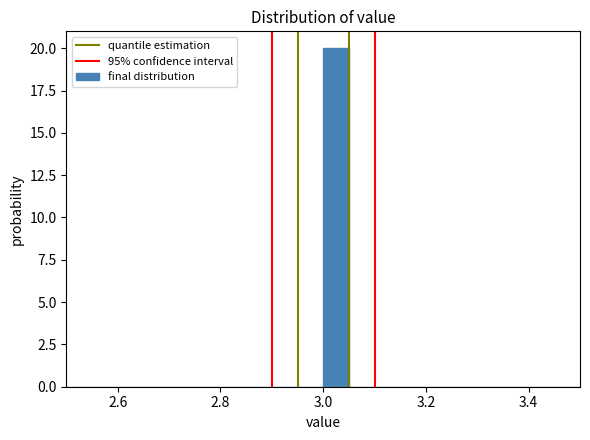

Read against the x-axis, roughly where is the centre of the tallest bar?

3.02